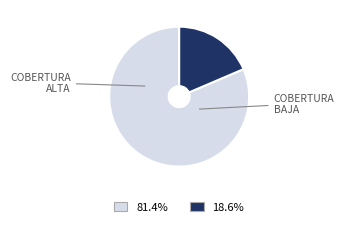

Does any single category account for the majority?

Yes